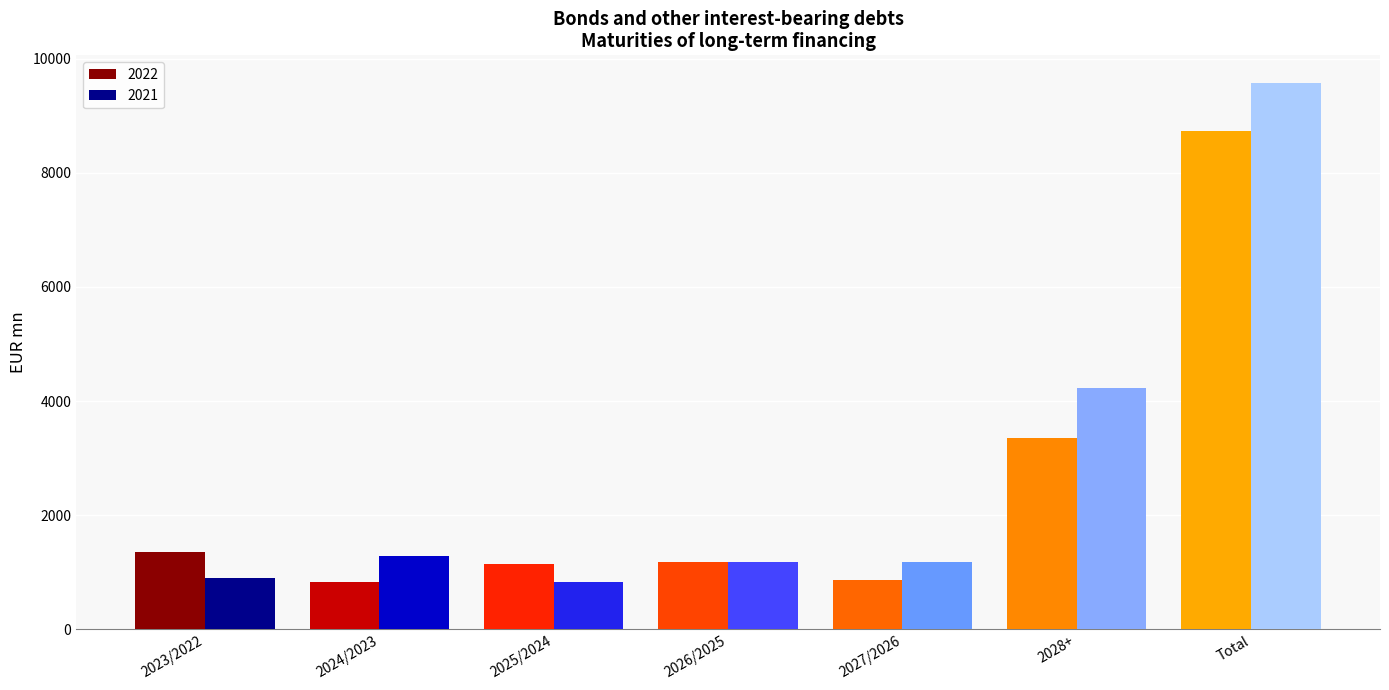

What is the smallest value displayed?

822